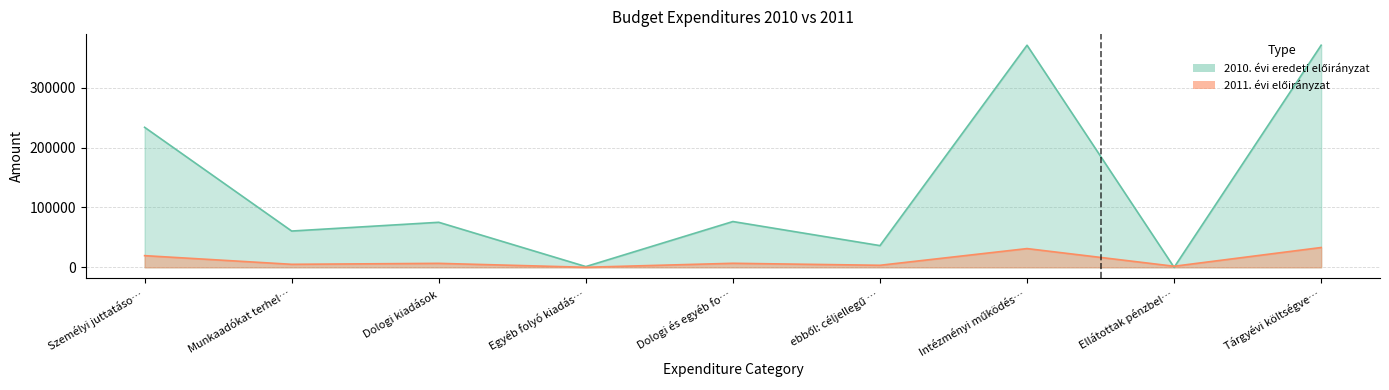

What is the total value across all series at ebből: céljellegű …?

39689